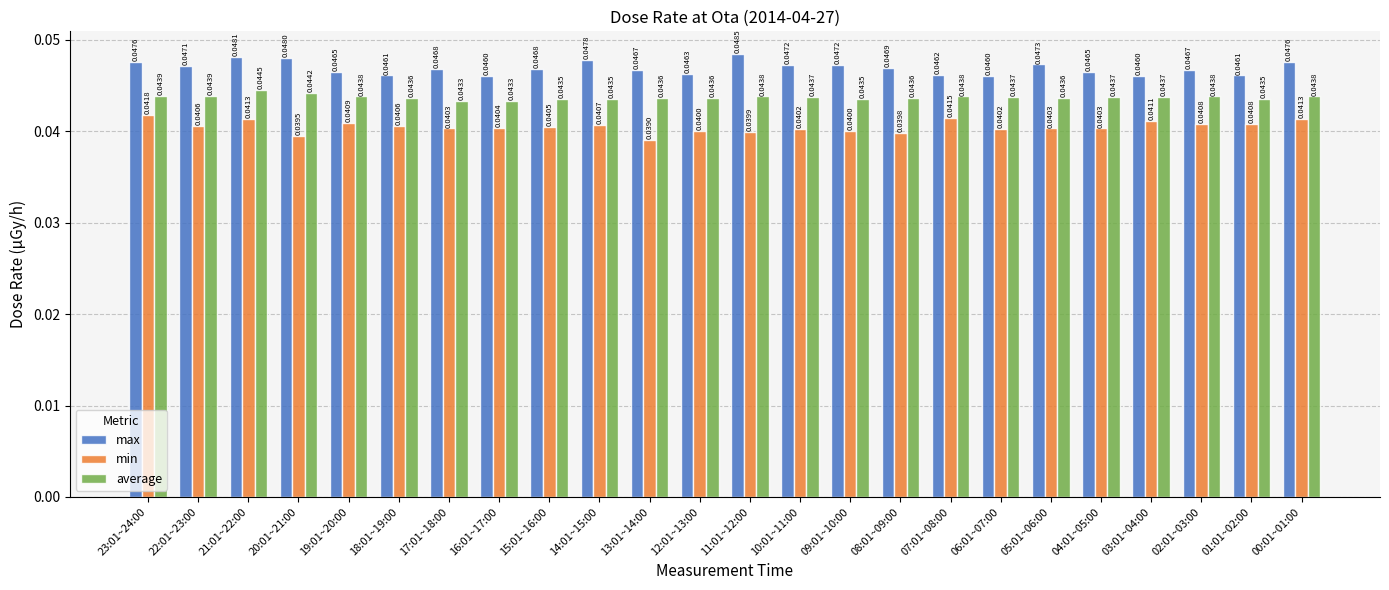

At which category does the chart reach its minimum across all series?

13:01~14:00